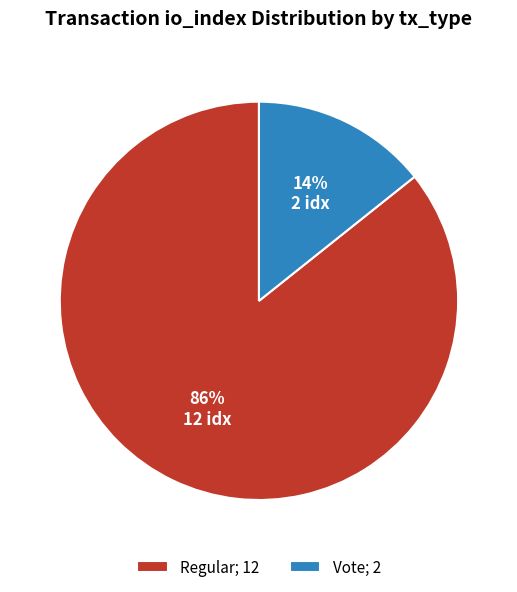

To the nearest percent, what is the combined percentage of Vote and Regular?

100%